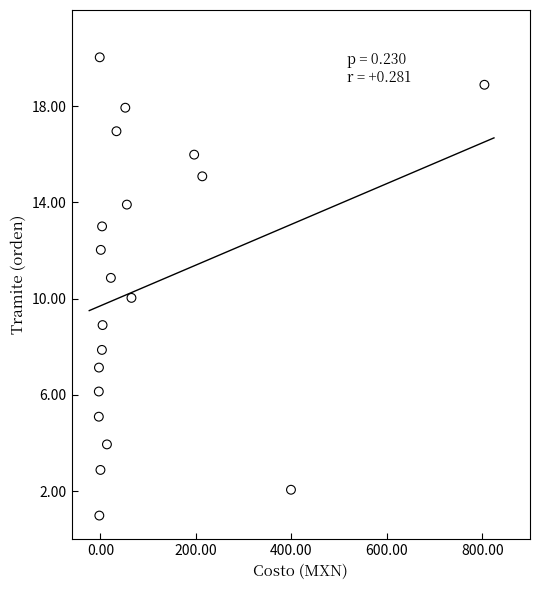

What is the range of X values (max minus min)?

807.7